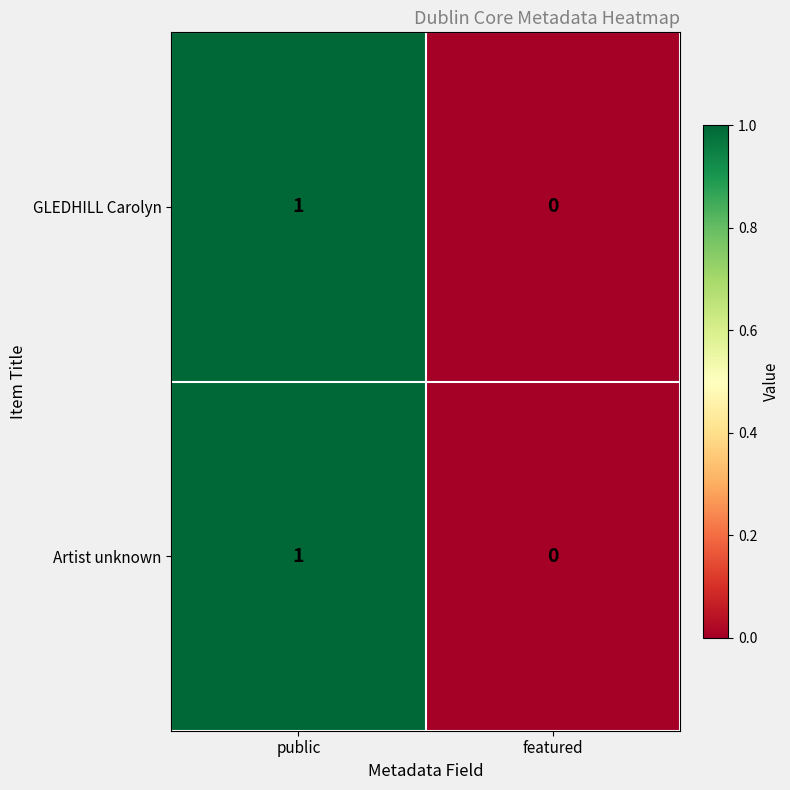

Which category has the lowest value in the Artist unknown series?

featured